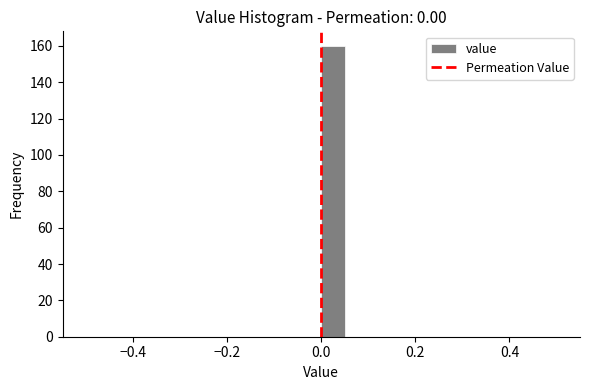

Around what value on the x-axis is the tallest bar? Give the approximate position of its centre, as read against the axis.

0.02